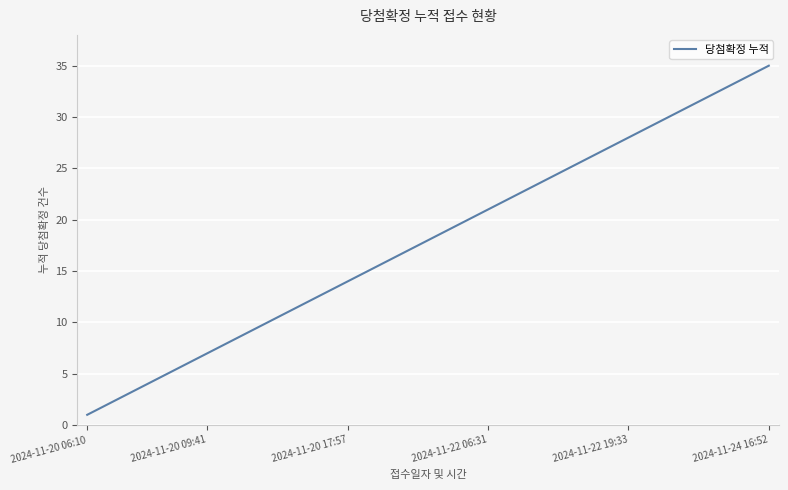

What is the difference between the maximum and minimum values?

34